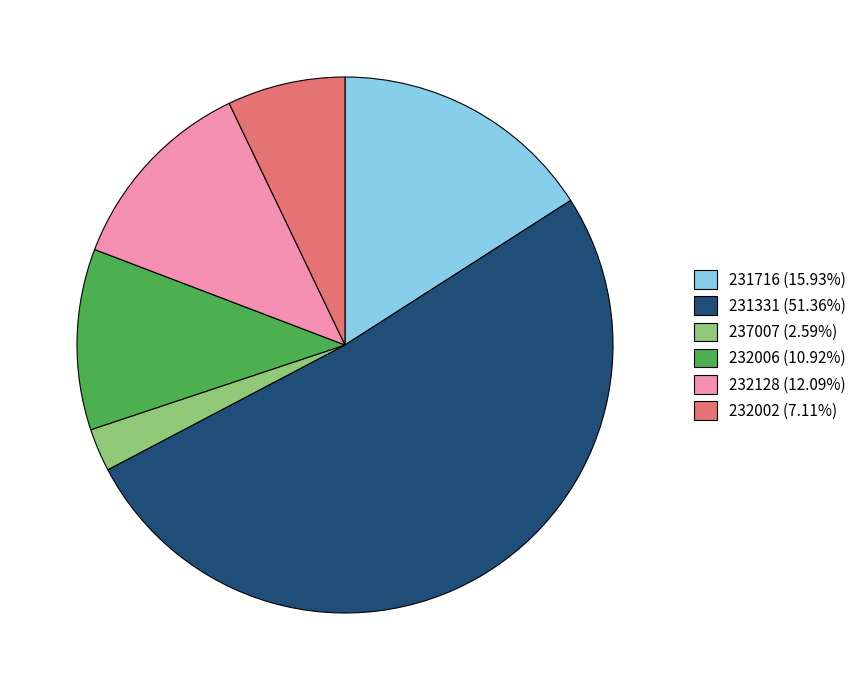

How many slices are in this pie chart?

6